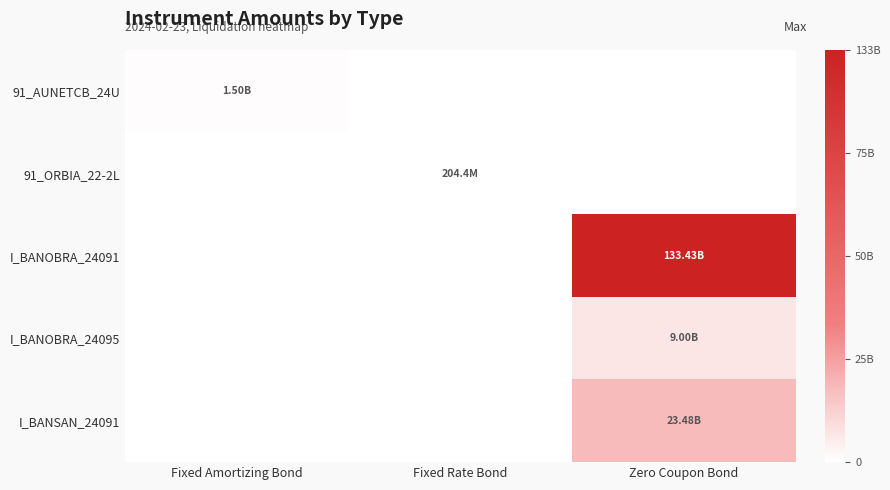

Which series has the largest total across all categories?

I_BANOBRA_24091